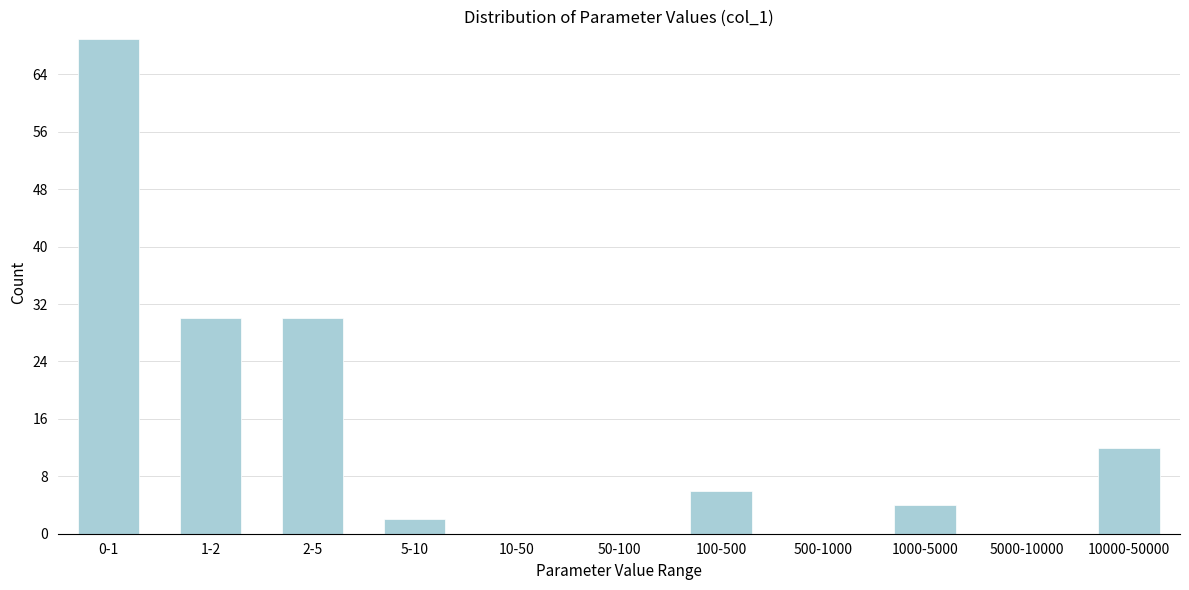

Reading left to right, what are all the values shown in this chart?

0-1=69	1-2=30	2-5=30	5-10=2	10-50=0	50-100=0	100-500=6	500-1000=0	1000-5000=4	5000-10000=0	10000-50000=12